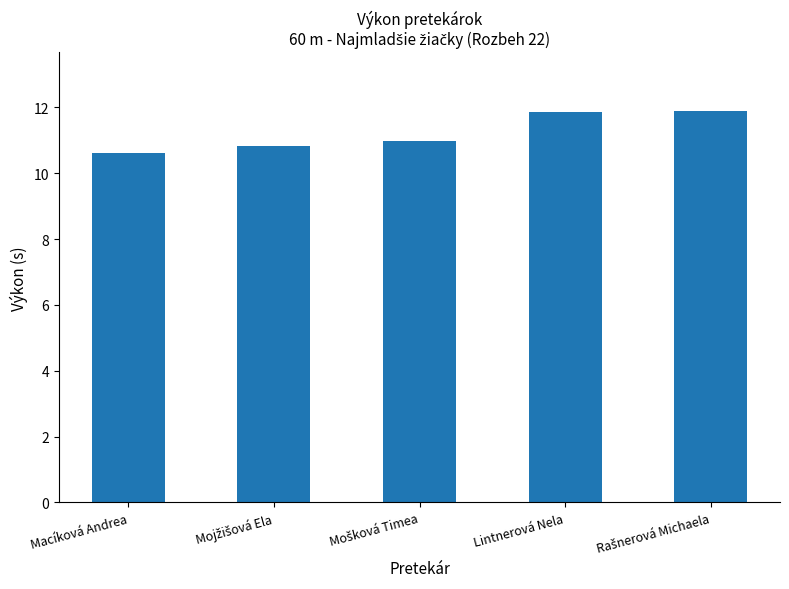

What is the minimum value shown in the chart?

10.6